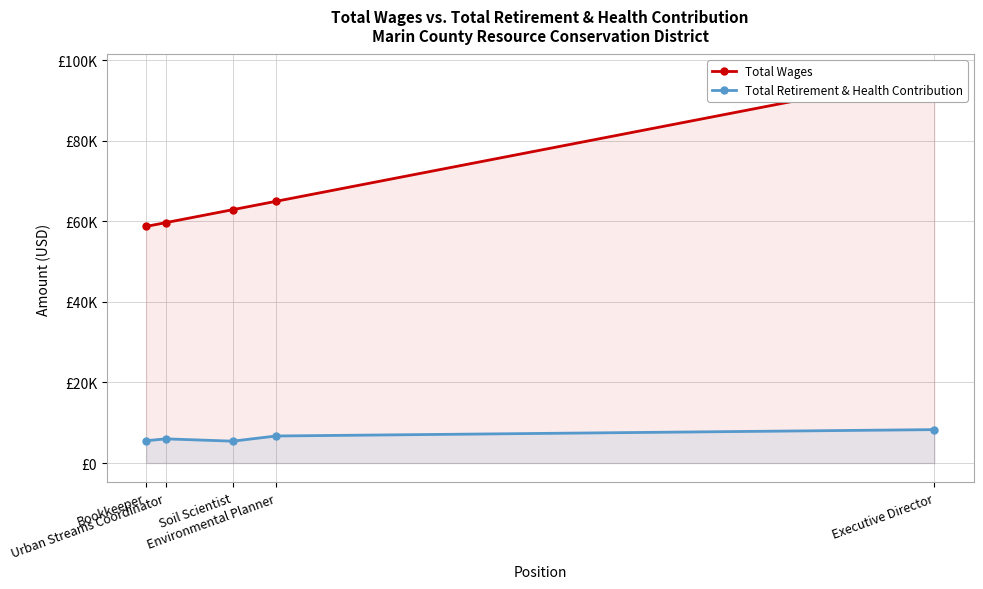

Which series has the largest total across all categories?

Total Wages